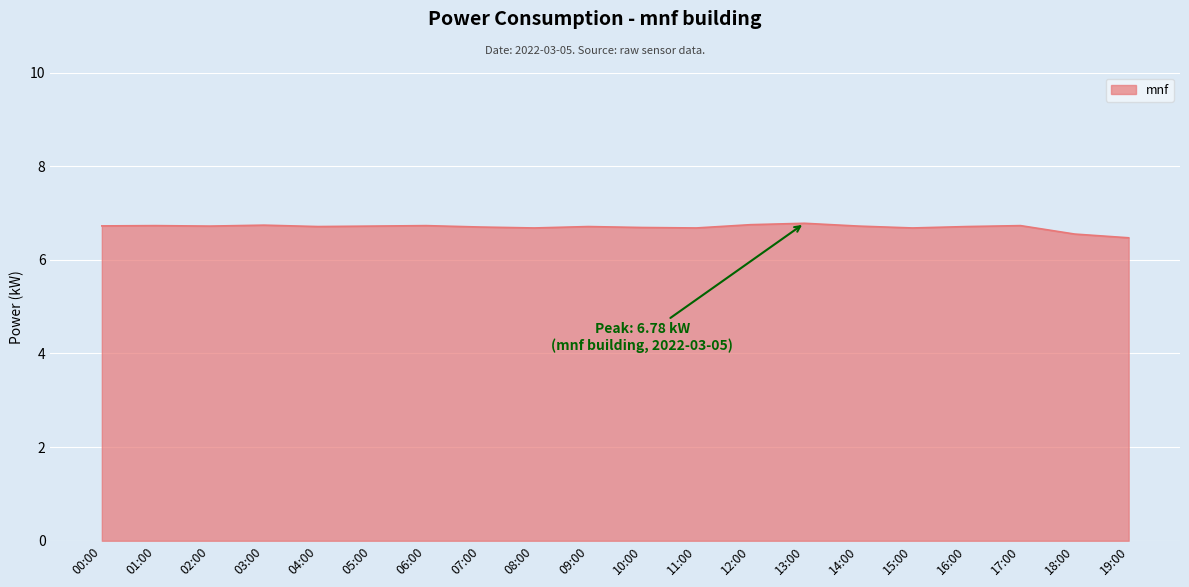

Does the chart have visible grid lines?

Yes